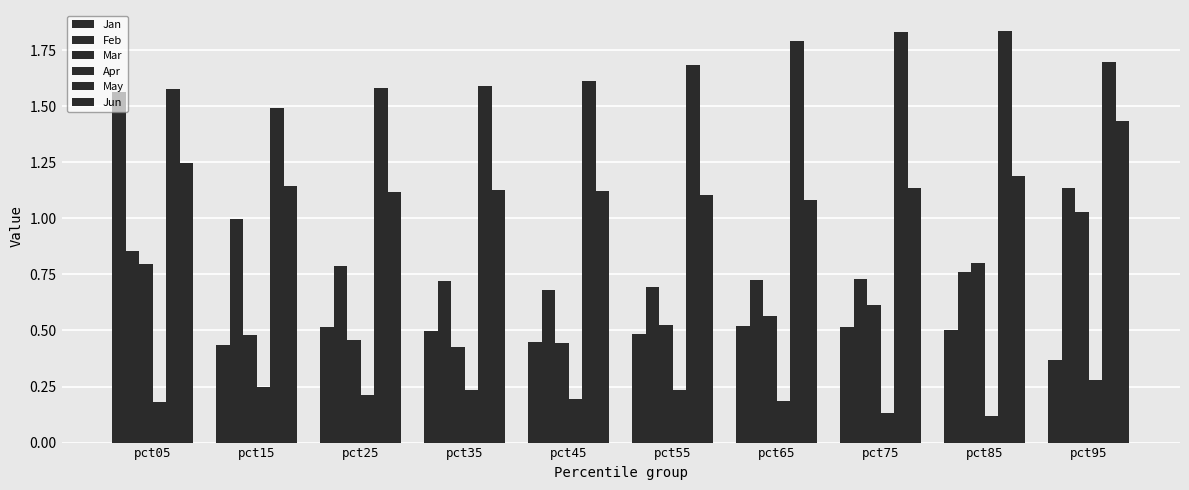

What is the total value across all series at pct35?

4.6